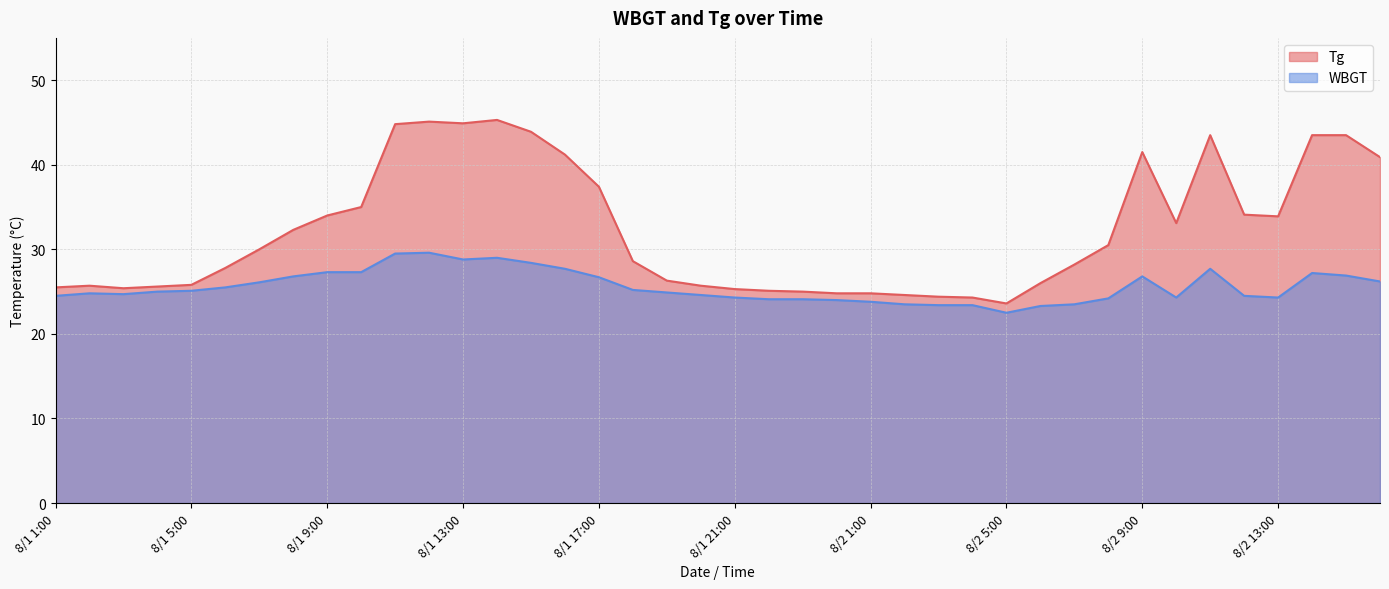

Which series has the largest total across all categories?

Tg